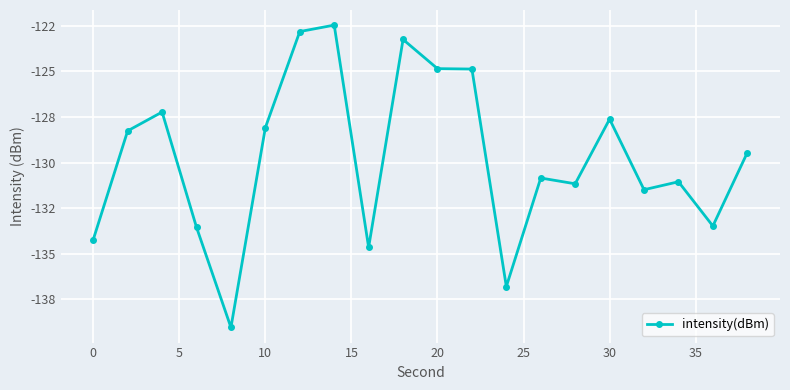

How many points are higher than both their immediate neighbors (excluding endpoints)?

6